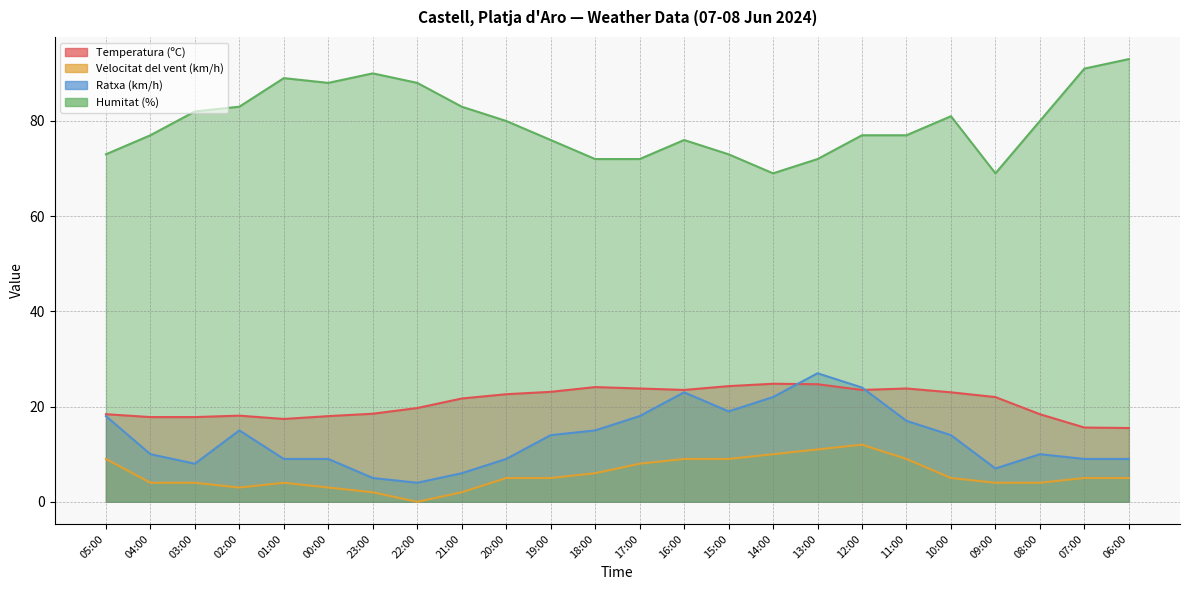

At which label does Humitat (%) first exceed 80?

03:00